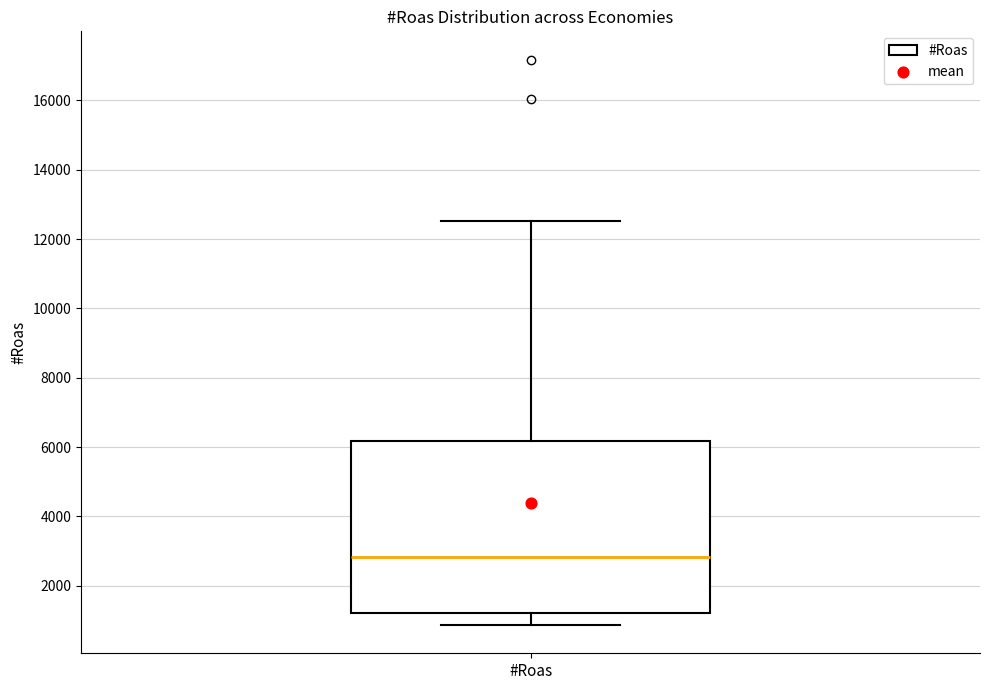

Read this box plot against the y-axis: the position of the median line, the range covered by the box, and the ends of both whiskers. The values are not printed on the chart, so give them approximately, as read against the axis.

median 2800, box 1200 to 6200, whiskers 800 to 12600